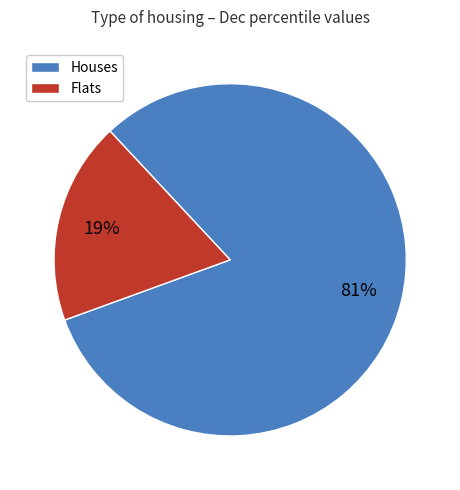

Is there a majority slice in this chart?

Yes